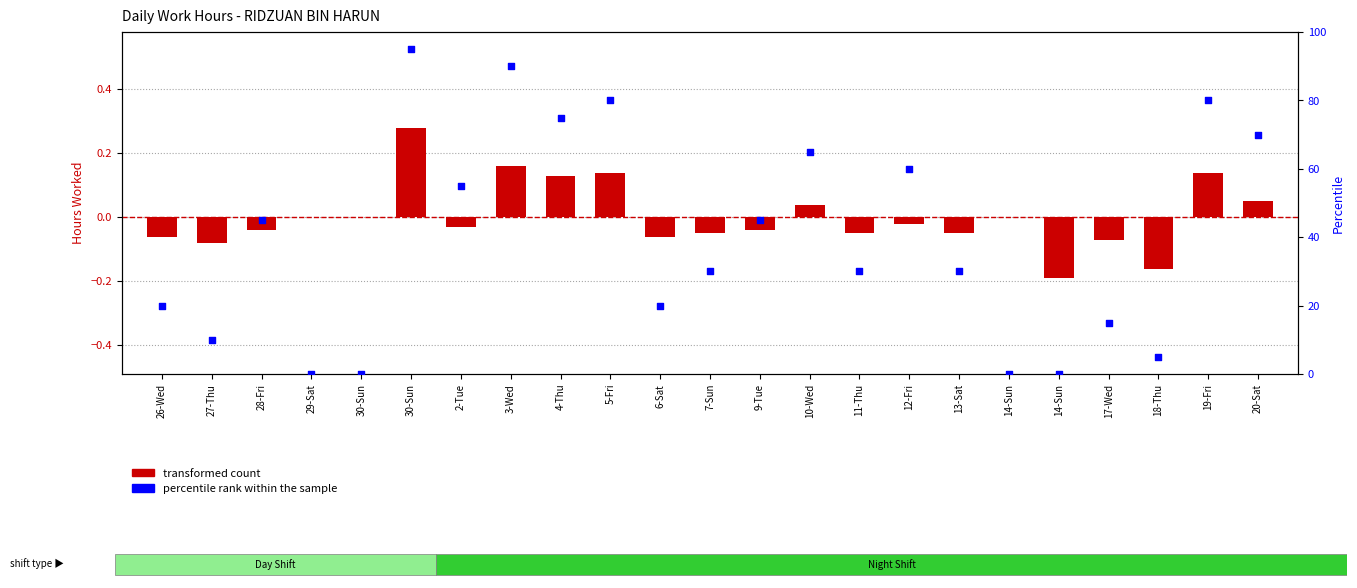

At which category is the sum across all series the highest?

30-Sun